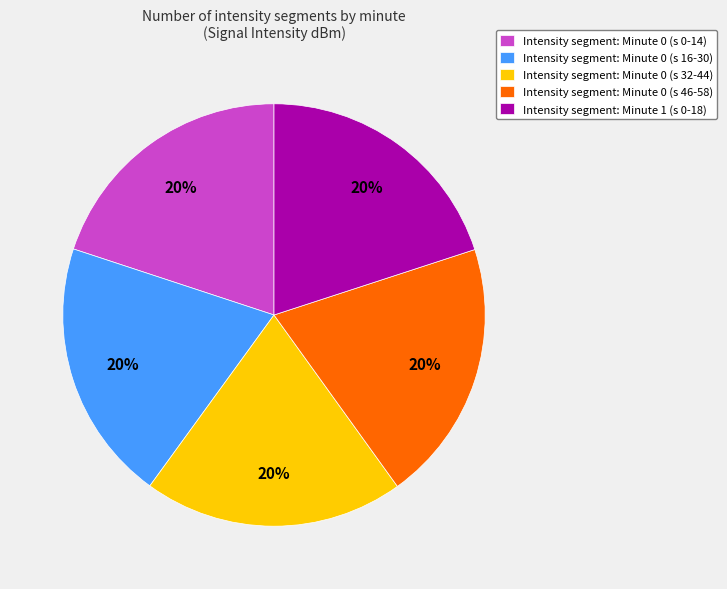

Does any single category account for the majority?

No